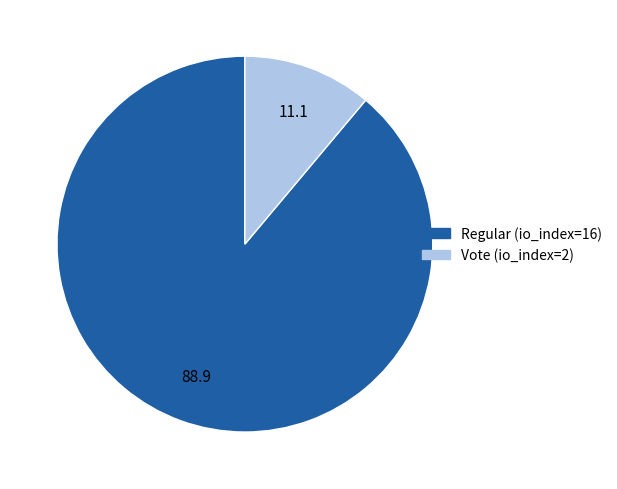

How many slices are in this pie chart?

2